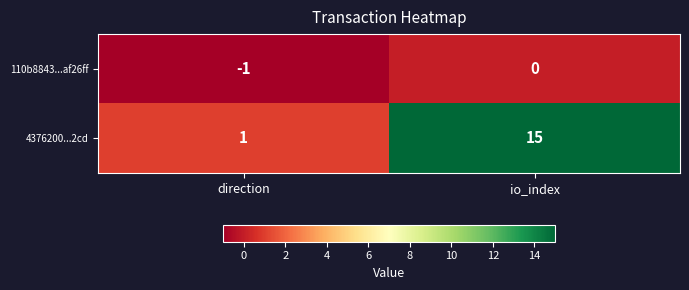

How many data points does each series have?

2